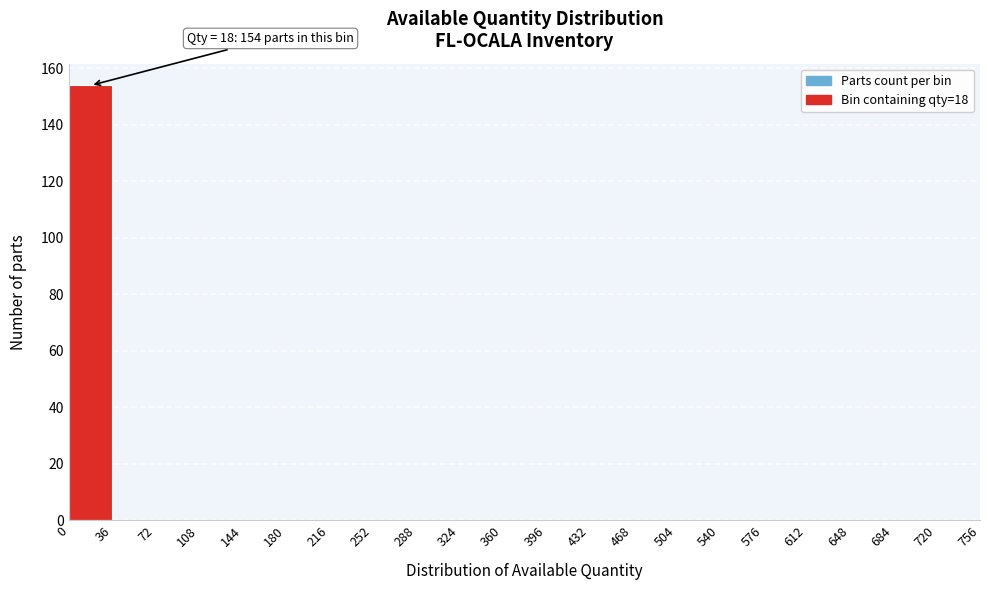

Which range on the x-axis has the tallest bar?

0 to 36